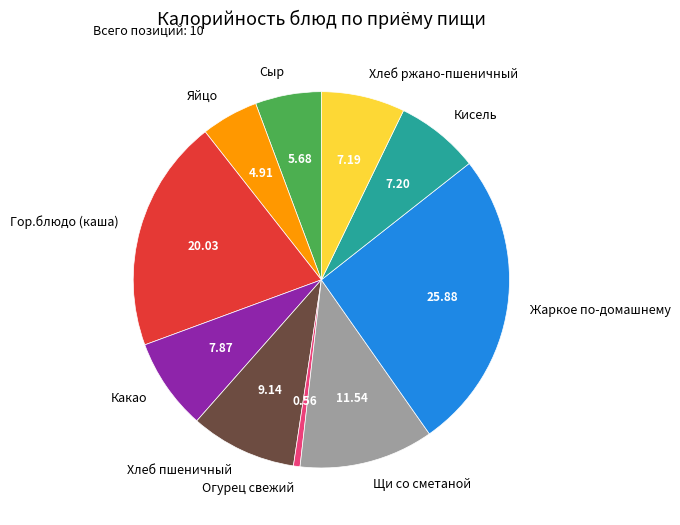

Count the number of slices in the pie.

10